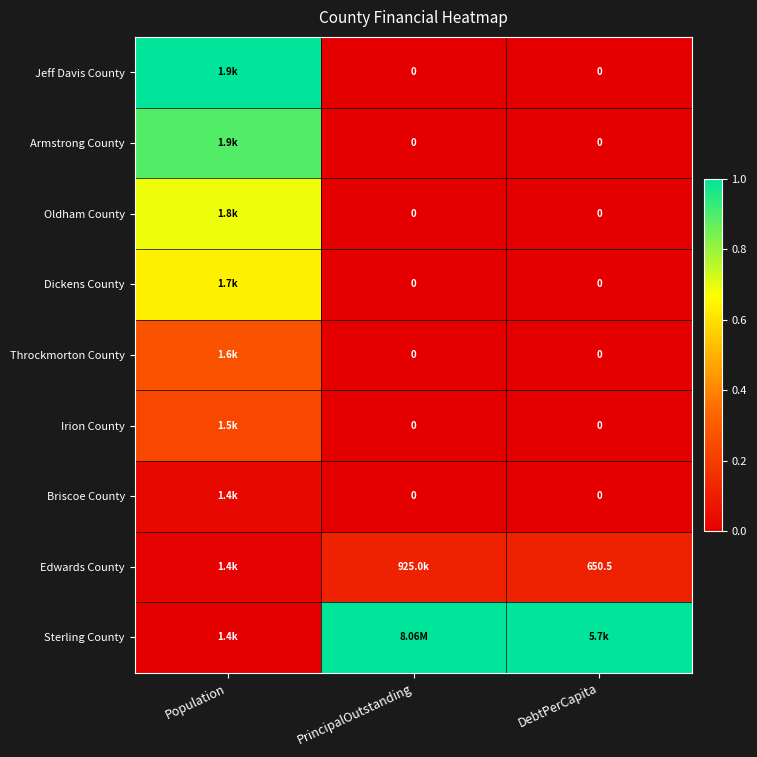

The value of Oldham County at Population is 0.2. True or false?

False